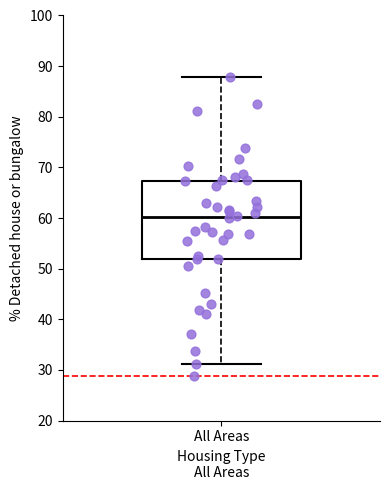

Transcribe this box plot: give where the median line is, the range the box spans, and where the two whiskers end, as read against the y-axis. The values are not printed on the chart, so give them approximately, as read against the axis.

median 60, box 52 to 67, whiskers 31 to 88